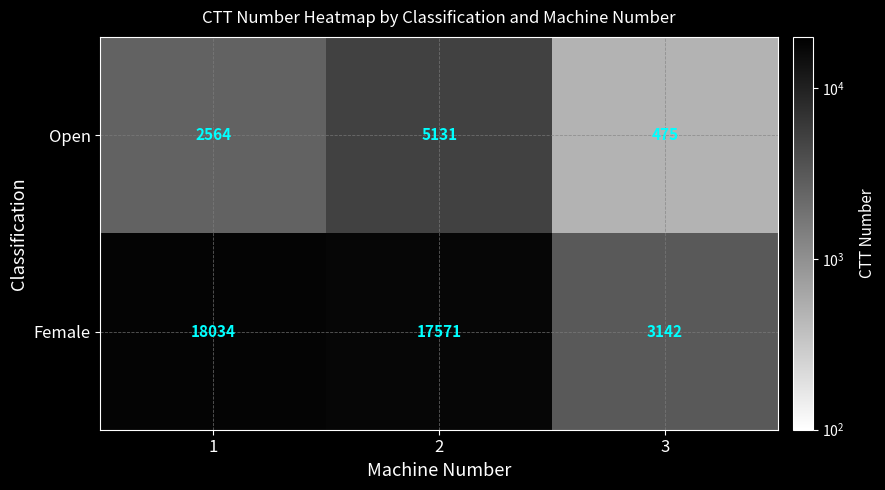

Rank the series by their average value, from highest to lowest.

Female, Open